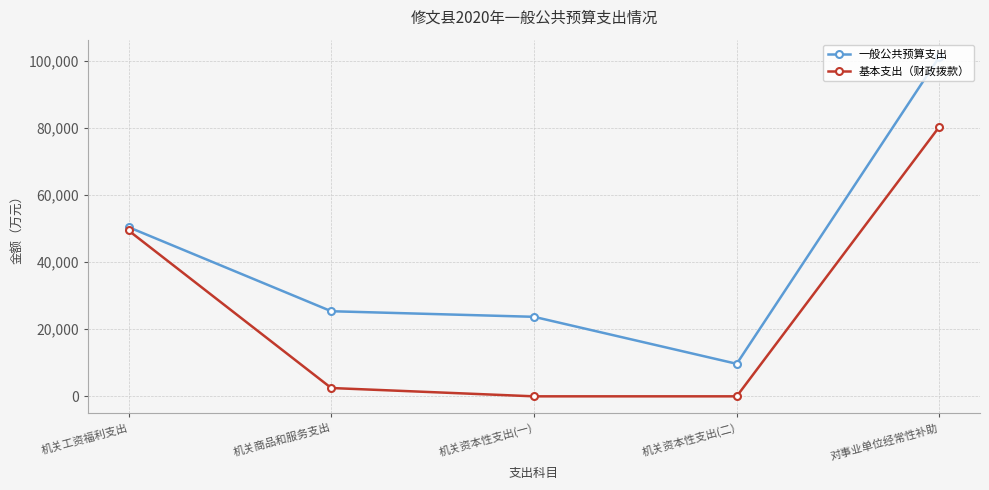

Which series has the widest spread of values?

一般公共预算支出